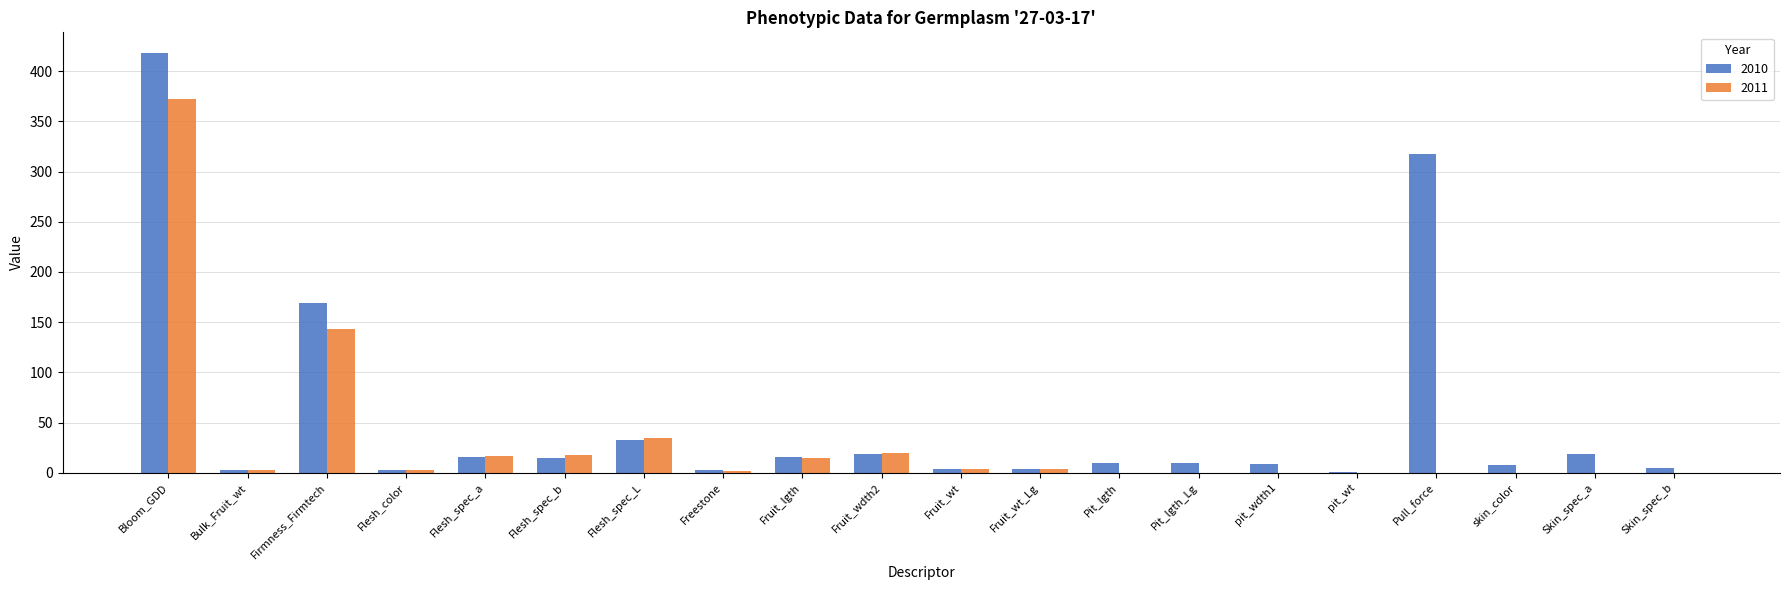

The 2011 series shows 34.4 at Flesh_spec_L. True or false?

True